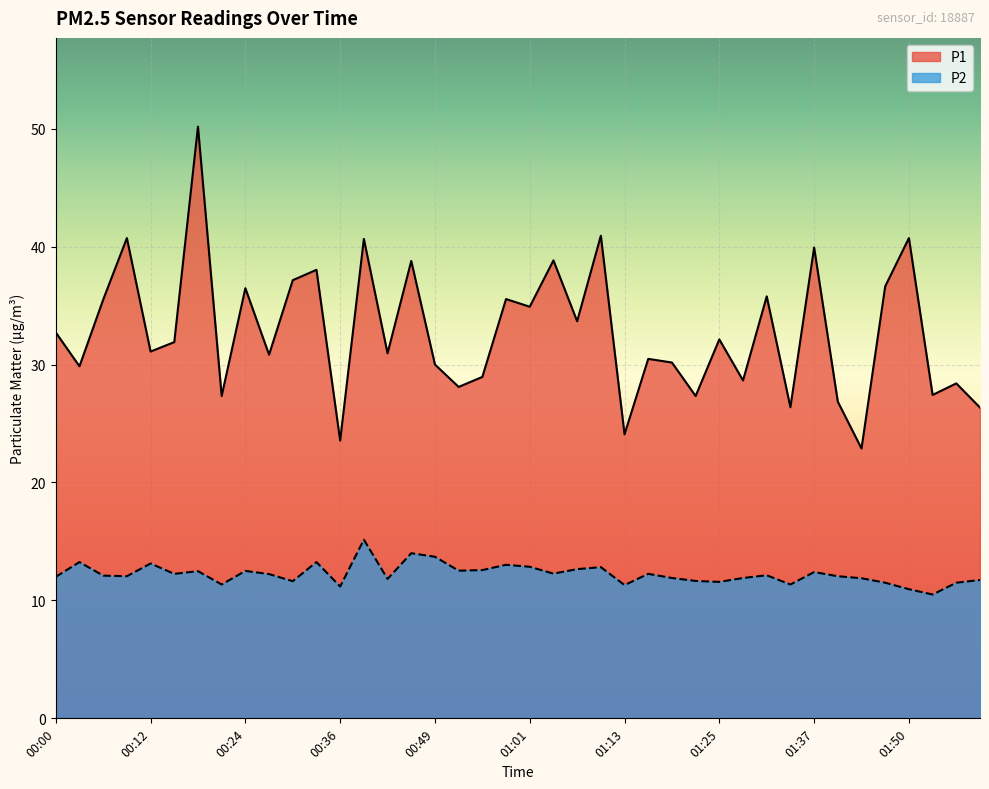

Reading left to right, transcribe all the data shown in this chart.

P1: 00:00=32.7	00:03=29.9	00:06=35.5	00:09=40.7	00:12=31.1	00:15=31.9	00:18=50.2	00:21=27.3	00:24=36.5	00:27=30.8	00:30=37.1	00:33=38.0	00:36=23.6	00:39=40.6	00:43=30.9	00:46=38.8	00:49=30.0	00:52=28.1	00:55=28.9	00:58=35.5	01:01=34.9	01:04=38.8	01:07=33.7	01:10=40.9	01:13=24.1	01:16=30.5	01:19=30.2	01:22=27.3	01:25=32.1	01:28=28.6	01:31=35.8	01:34=26.4	01:37=39.9	01:40=26.9	01:43=22.9	01:46=36.6	01:50=40.7	01:53=27.4	01:56=28.4	01:59=26.4
P2: 00:00=12.0	00:03=13.2	00:06=12.1	00:09=12.1	00:12=13.1	00:15=12.2	00:18=12.5	00:21=11.3	00:24=12.5	00:27=12.2	00:30=11.6	00:33=13.2	00:36=11.2	00:39=15.2	00:43=11.8	00:46=14.0	00:49=13.7	00:52=12.5	00:55=12.6	00:58=13.0	01:01=12.8	01:04=12.3	01:07=12.7	01:10=12.8	01:13=11.3	01:16=12.2	01:19=11.9	01:22=11.7	01:25=11.6	01:28=11.9	01:31=12.1	01:34=11.3	01:37=12.4	01:40=12.1	01:43=11.9	01:46=11.5	01:50=10.9	01:53=10.5	01:56=11.5	01:59=11.7